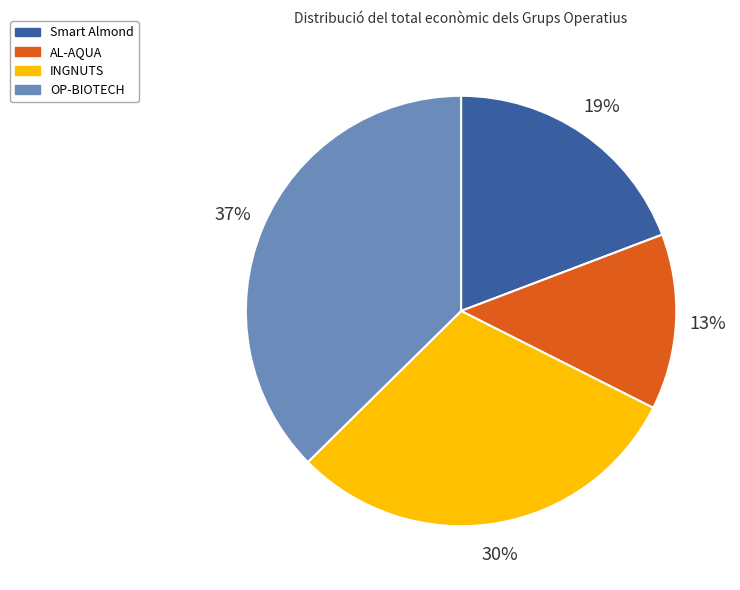

The Smart Almond slice represents 19% of the pie. True or false?

True